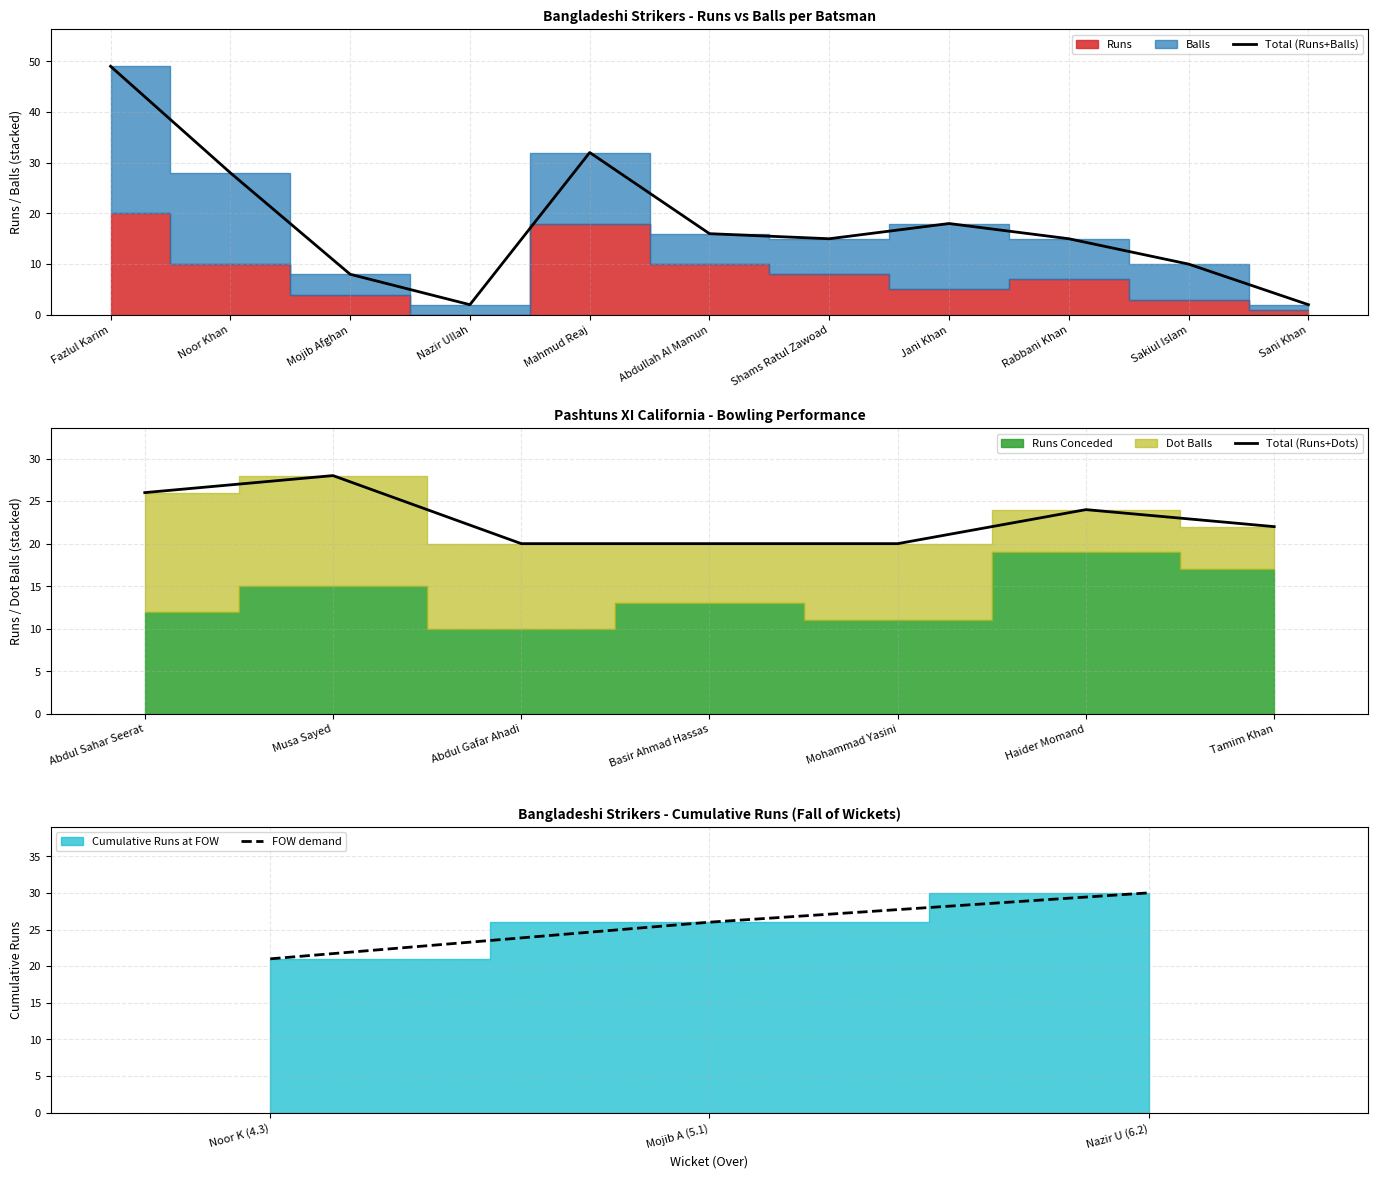

What is the average value of the Runs series?

8